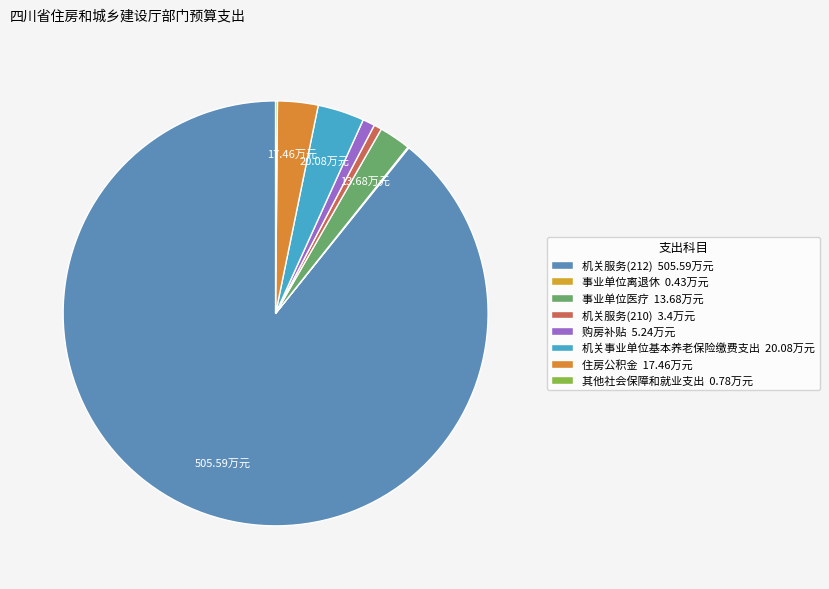

To the nearest percent, what percentage of the pie is 购房补贴?

1%